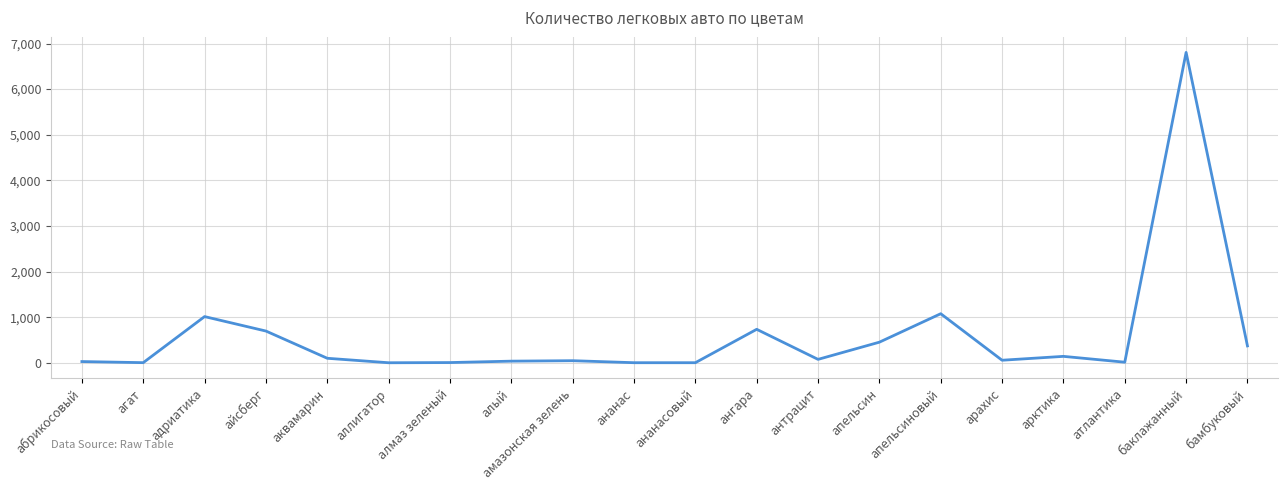

What is the difference between the maximum and minimum values?

6804